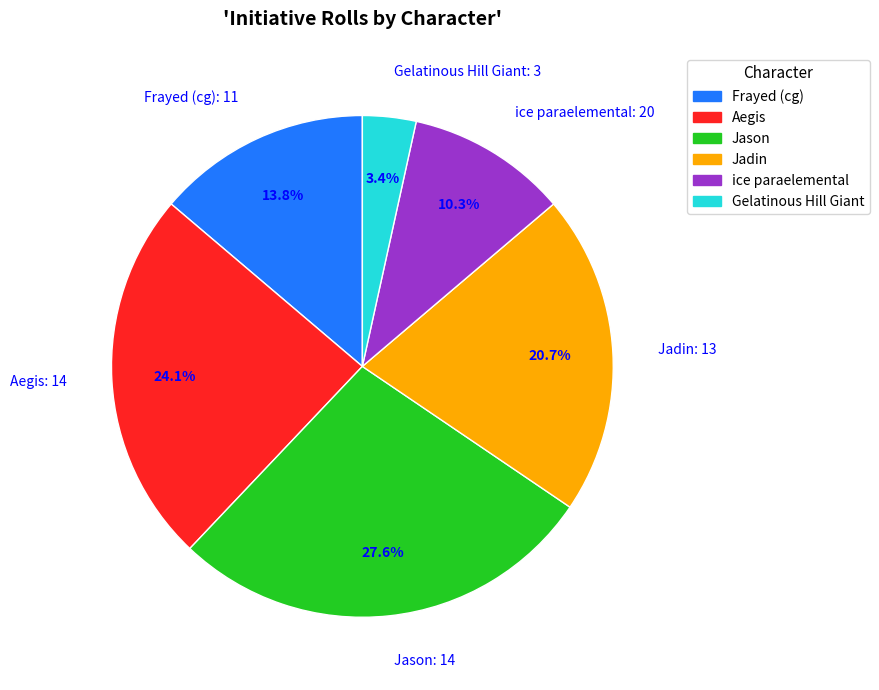

Which has a higher value, Gelatinous Hill Giant: 3 or Frayed (cg): 11?

Frayed (cg): 11